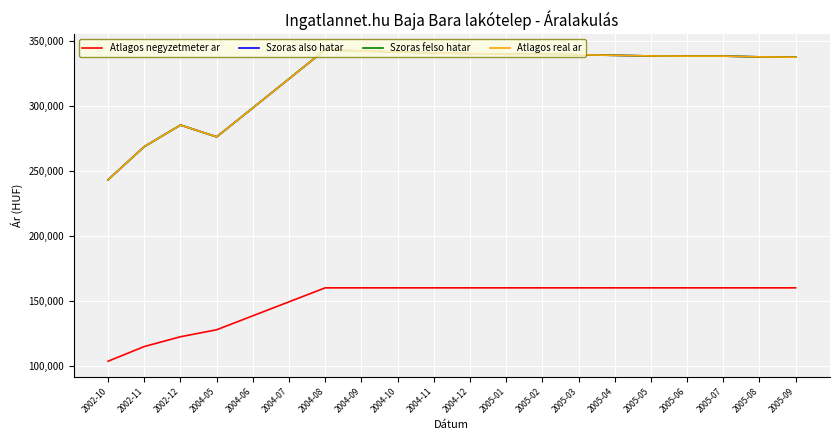

True or false: Szoras also hatar and Szoras felso hatar cross at least once.

False